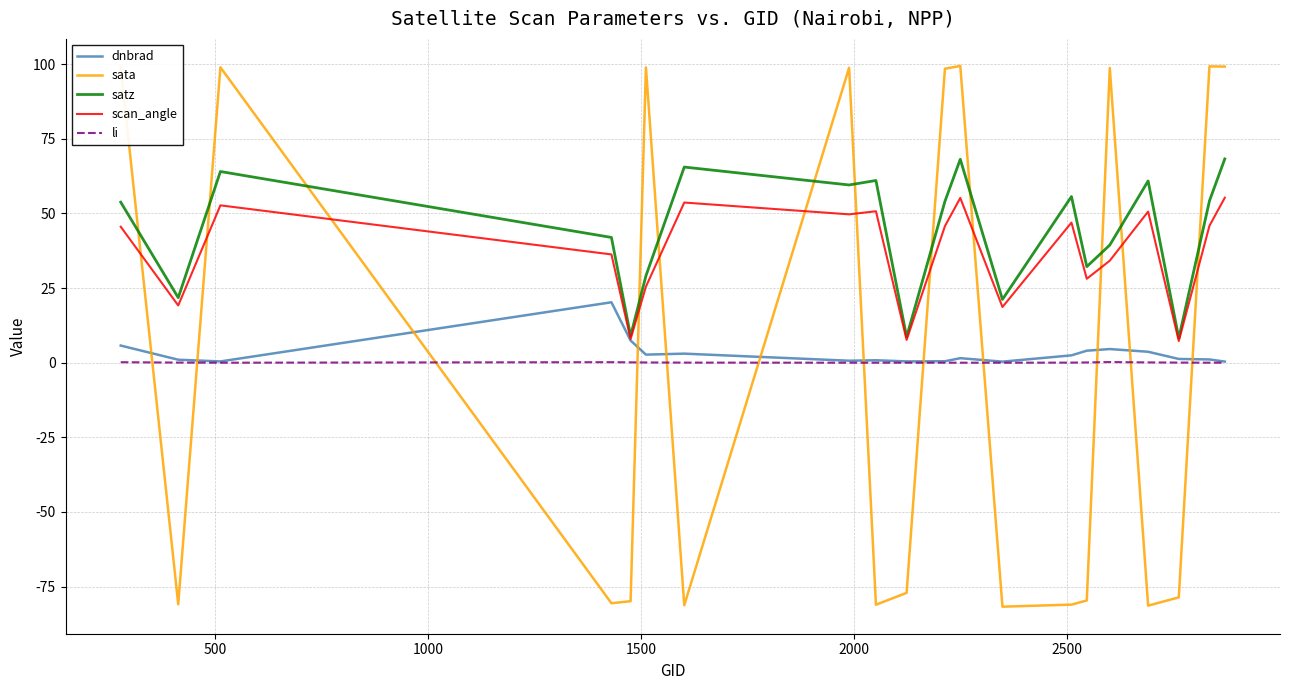

Rank the series by their maximum value, from lowest to highest.

li, dnbrad, scan_angle, satz, sata